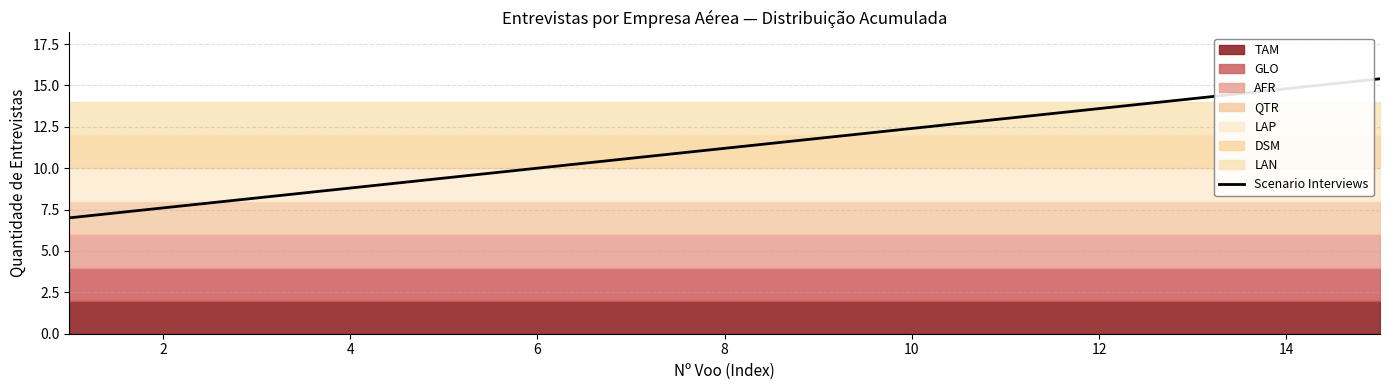

Reading left to right, transcribe all the data shown in this chart.

7.0	7.6	8.2	8.8	9.4	10.0	10.6	11.2	11.8	12.4	13.0	13.6	14.2	14.8	15.4